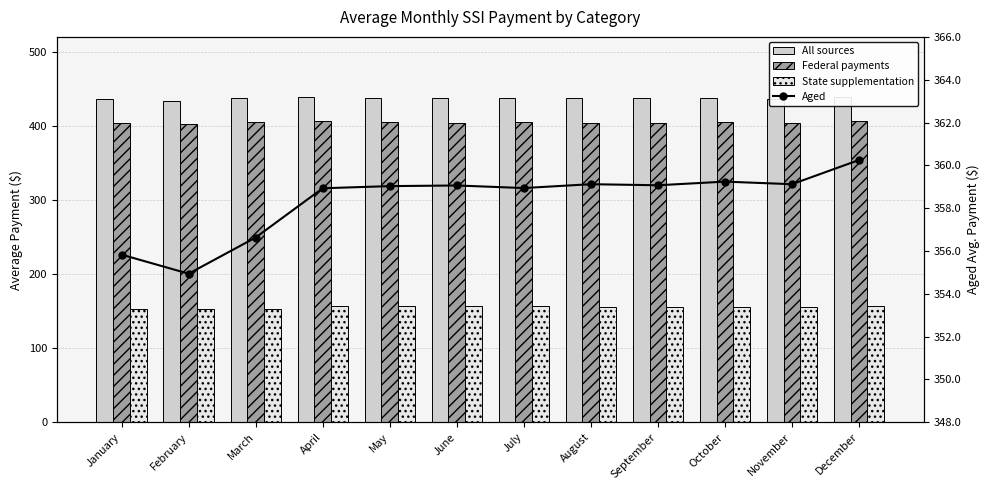

Is it true that Federal payments equals 617.8 at April?

False